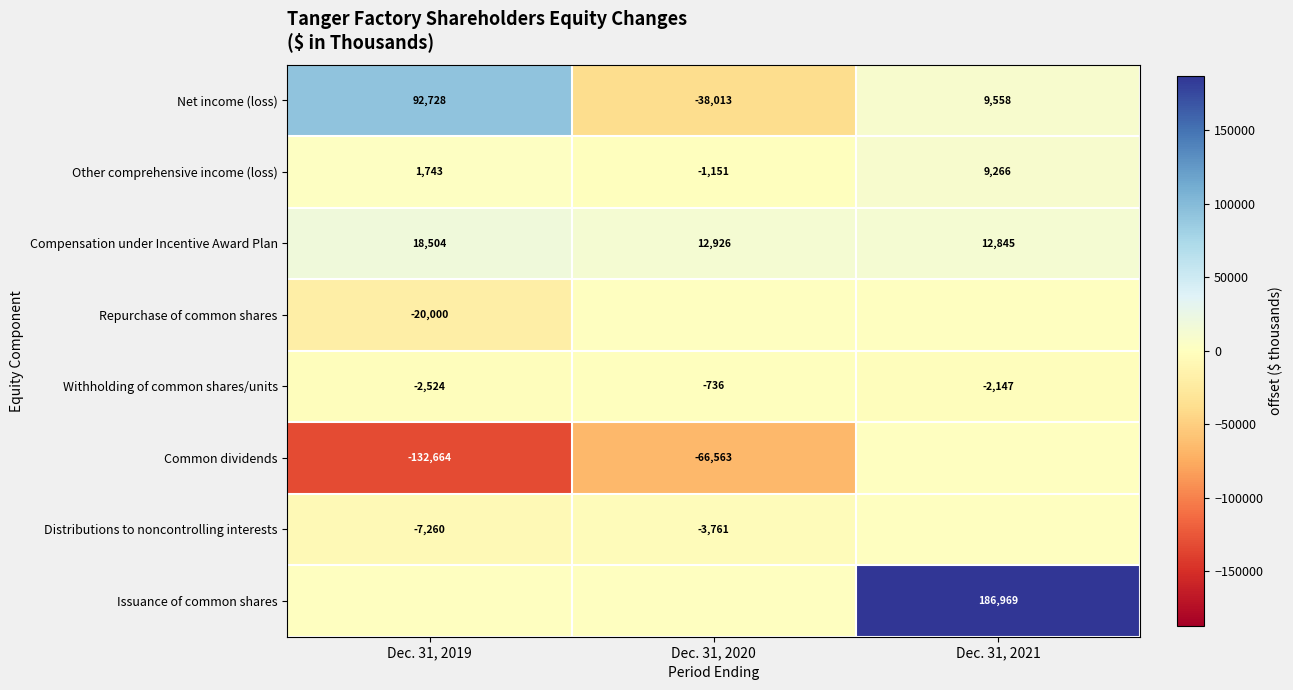

Which has a higher value, Dec. 31, 2020 or Dec. 31, 2019?

Dec. 31, 2019